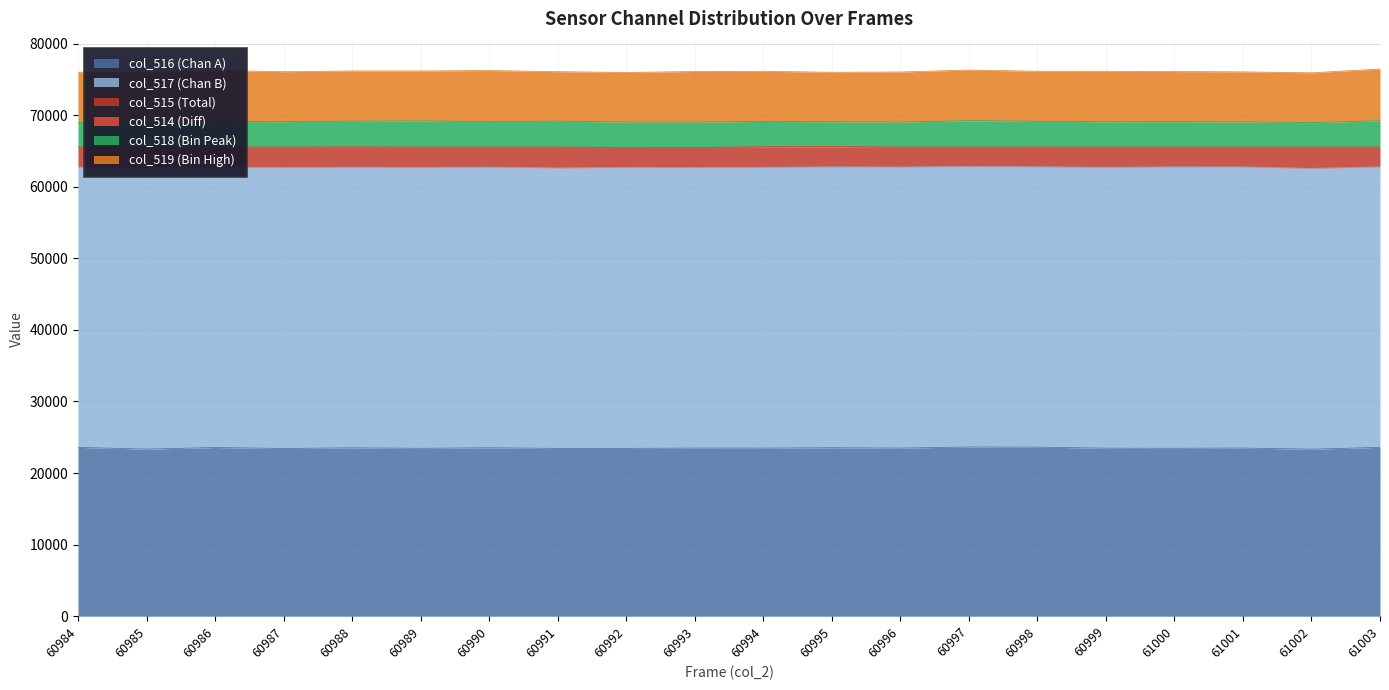

At which category does col_515 reach its first local peak?

60985